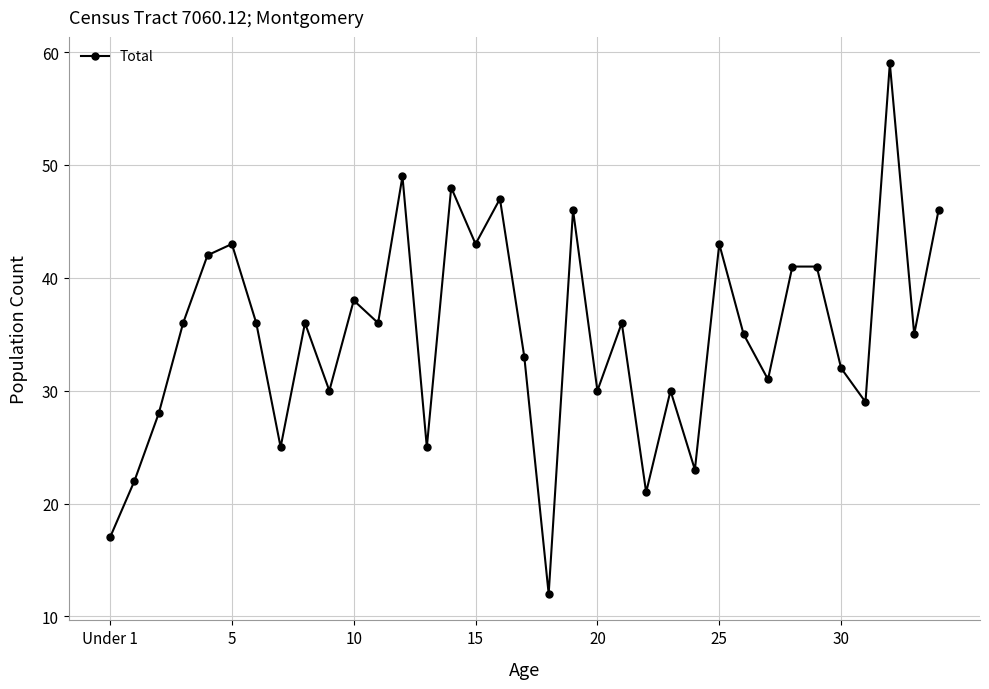

What is the sum of all values?

1224